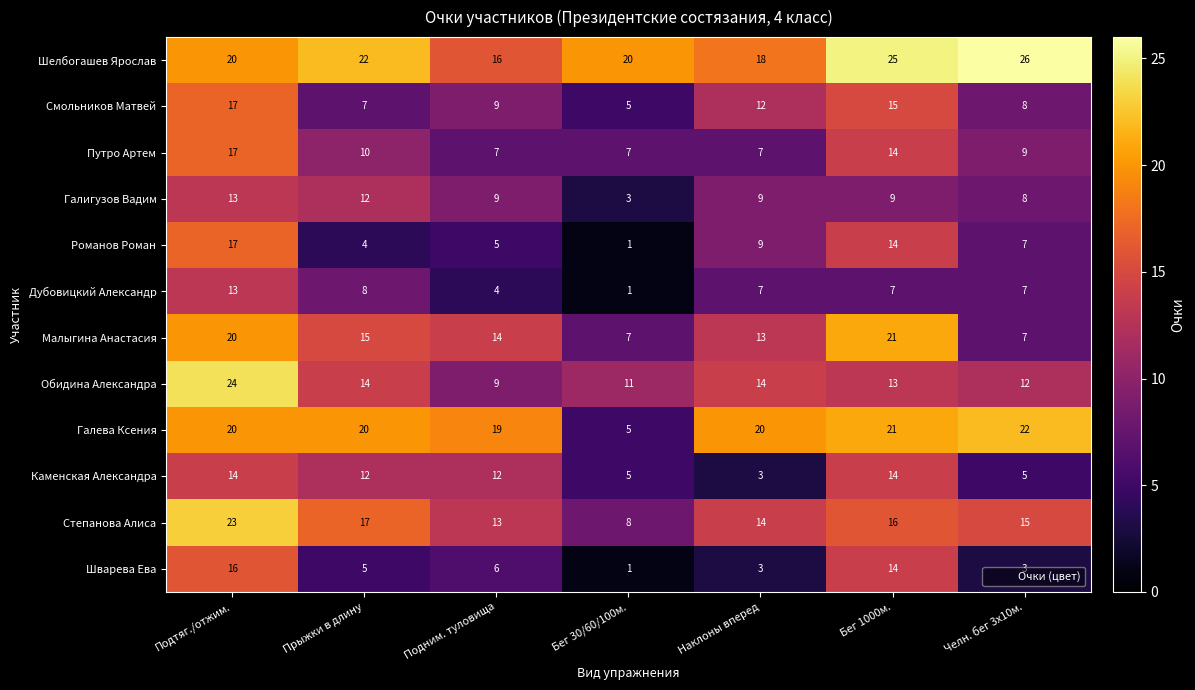

Rank the categories by Степанова Алиса value from highest to lowest.

Подтяг./отжим., Прыжки в длину, Бег 1000м., Челн. бег 3х10м., Наклоны вперед, Подним. туловища, Бег 30/60/100м.